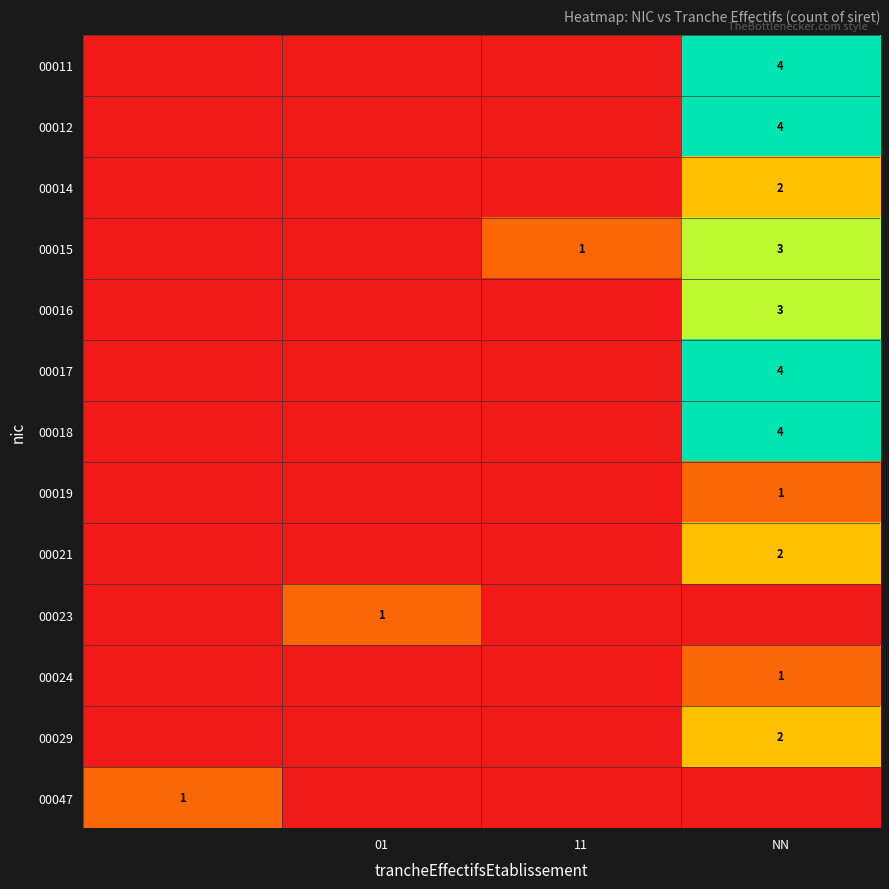

The value of 00029 at NN is 2. True or false?

True